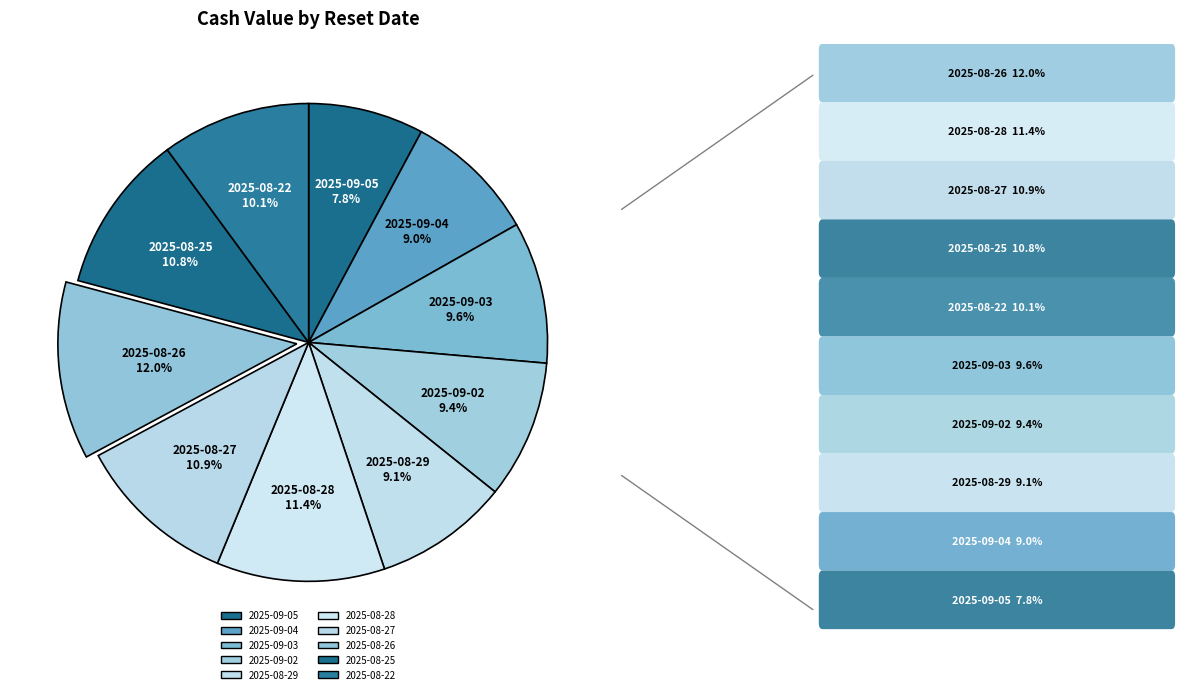

To the nearest percent, what is the combined percentage of 2025-08-26 and 2025-09-03?

22%